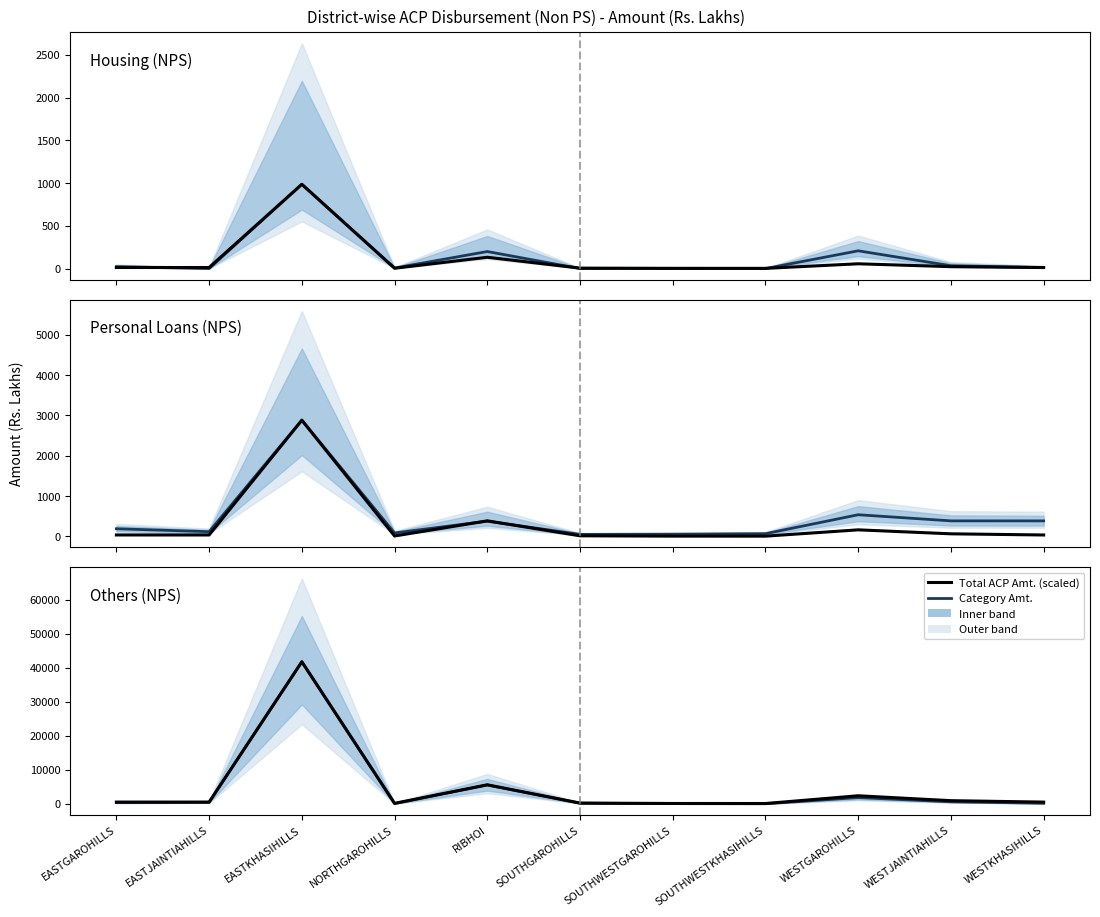

What is the difference between the maximum and minimum values in the Total ACP Amt. (scaled) series?

41724.4